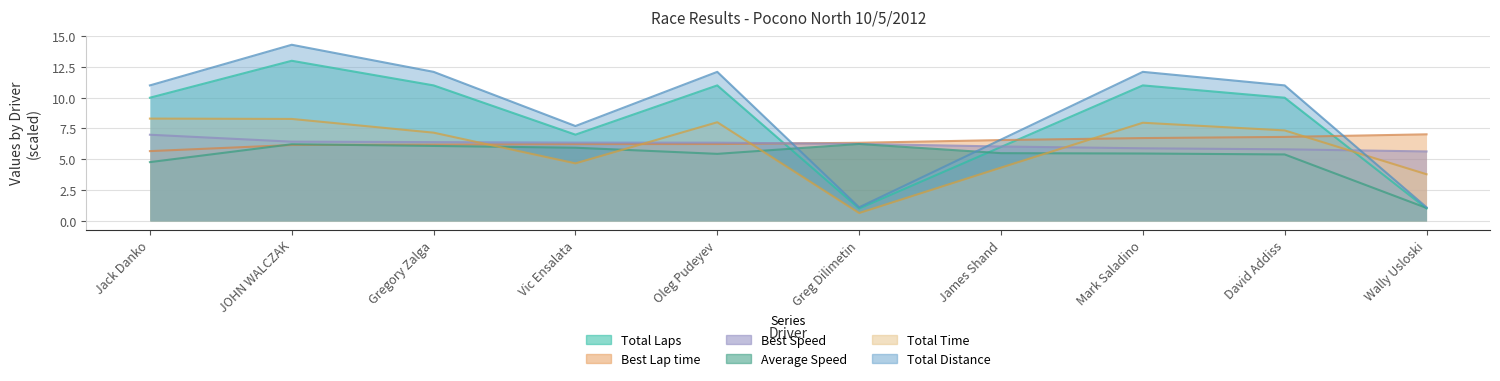

What is the label of the 5th point from the right?

Greg Dilimetin